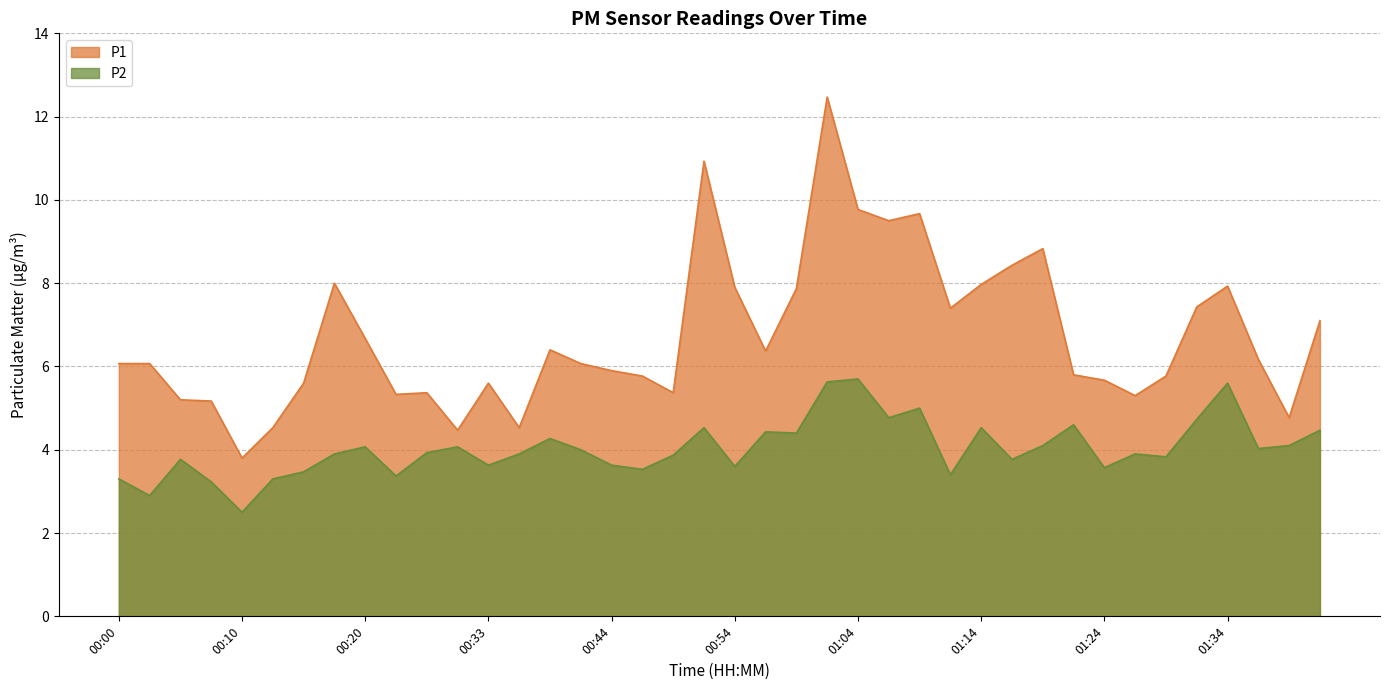

Rank the categories by P2 value from lowest to highest.

00:10, 00:02, 00:07, 00:00, 00:12, 00:22, 01:11, 00:15, 00:46, 01:24, 00:54, 00:33, 00:44, 00:05, 01:16, 01:29, 00:49, 00:17, 00:36, 01:26, 00:25, 00:41, 01:36, 00:20, 00:31, 01:19, 01:39, 00:38, 00:59, 00:56, 01:41, 00:51, 01:14, 01:21, 01:31, 01:06, 01:09, 01:34, 01:01, 01:04